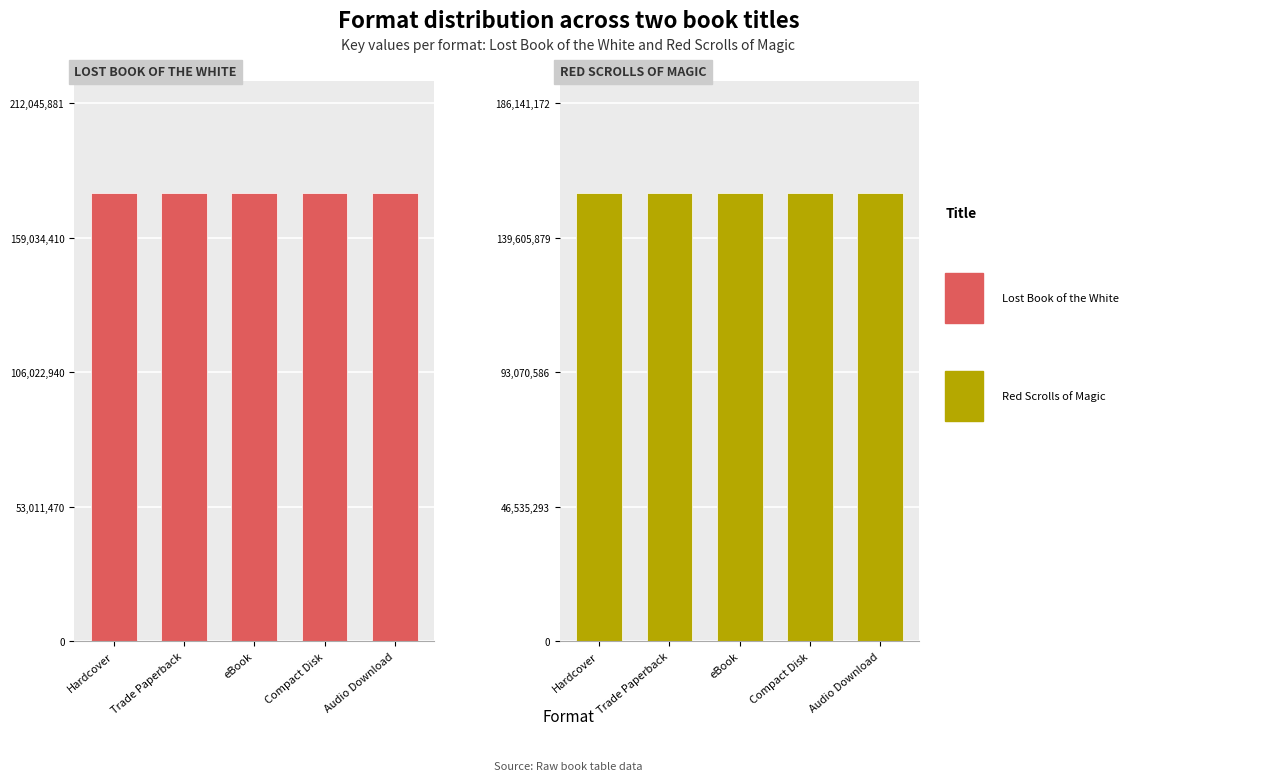

How many bars are there in each group?

2